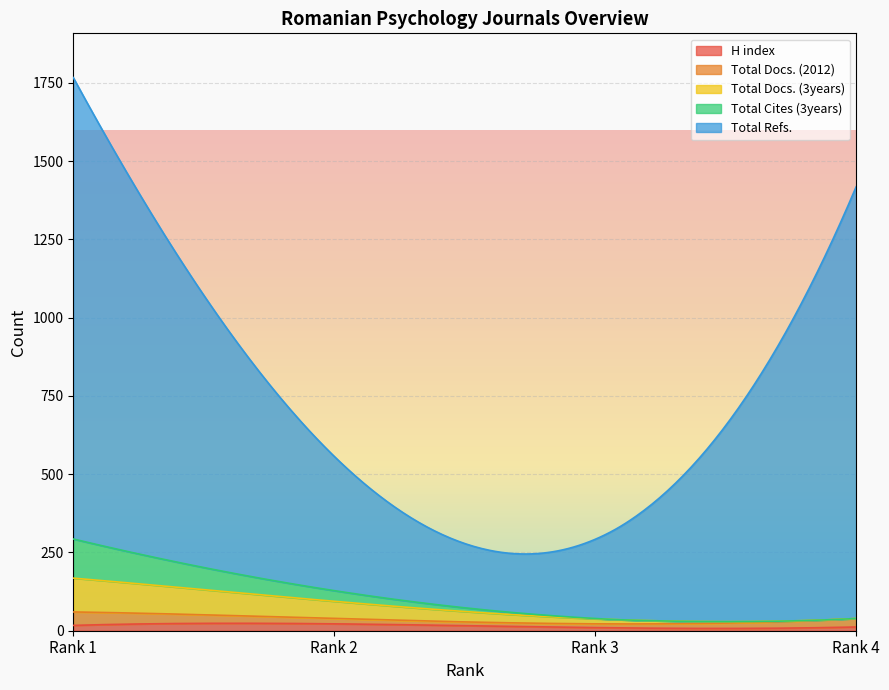

Does the chart display data point markers on the line(s)?

No